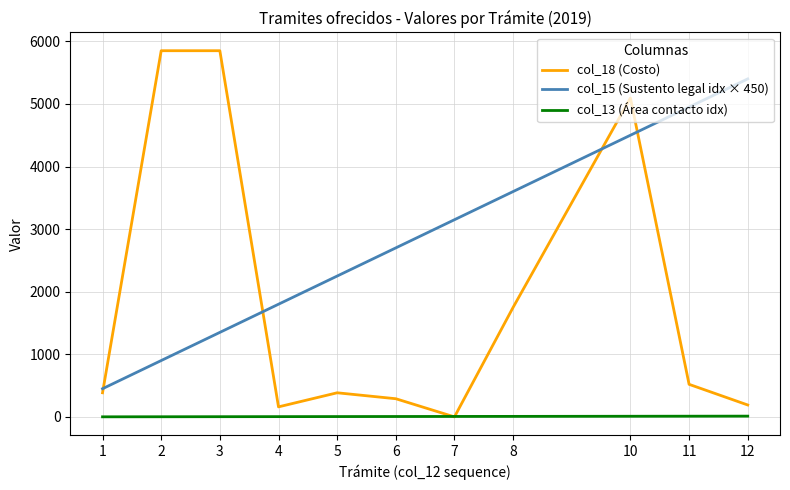

Which series has the widest spread of values?

col_18 (Costo)